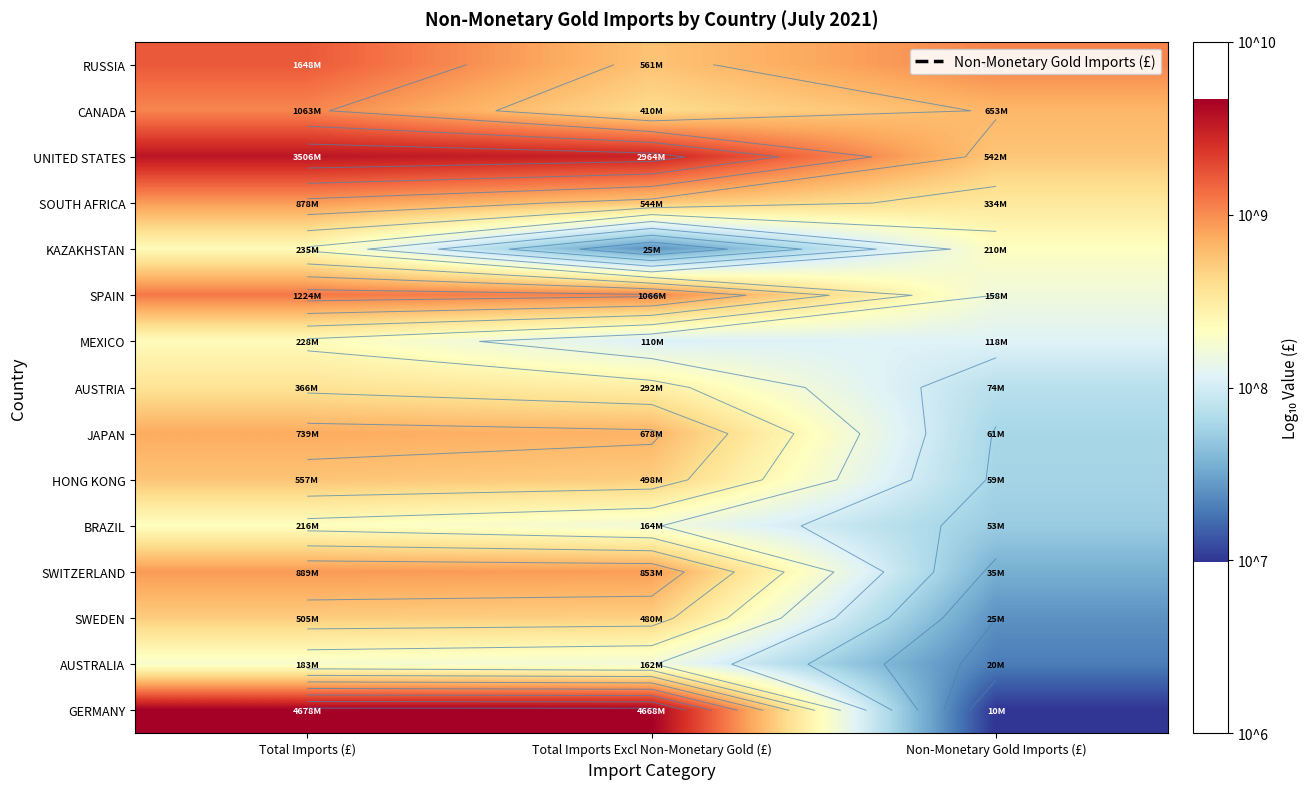

Rank the series at Total Imports Excl Non-Monetary Gold (£) from lowest to highest value.

KAZAKHSTAN, MEXICO, AUSTRALIA, BRAZIL, AUSTRIA, CANADA, SWEDEN, HONG KONG, SOUTH AFRICA, RUSSIA, JAPAN, SWITZERLAND, SPAIN, UNITED STATES, GERMANY